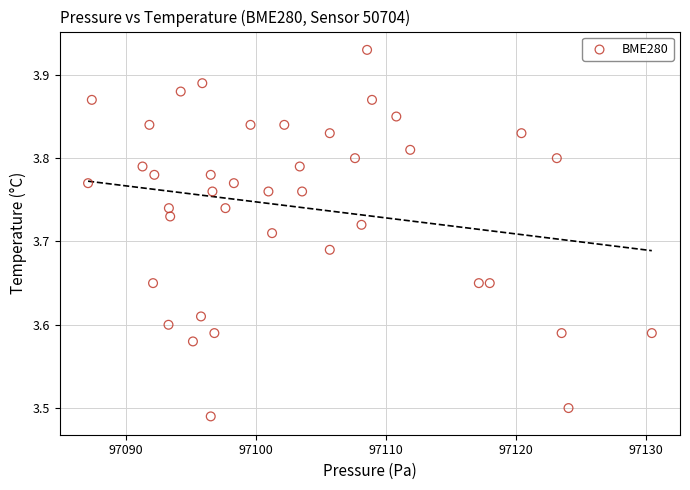

What is the range of Y values (max minus min)?

0.4